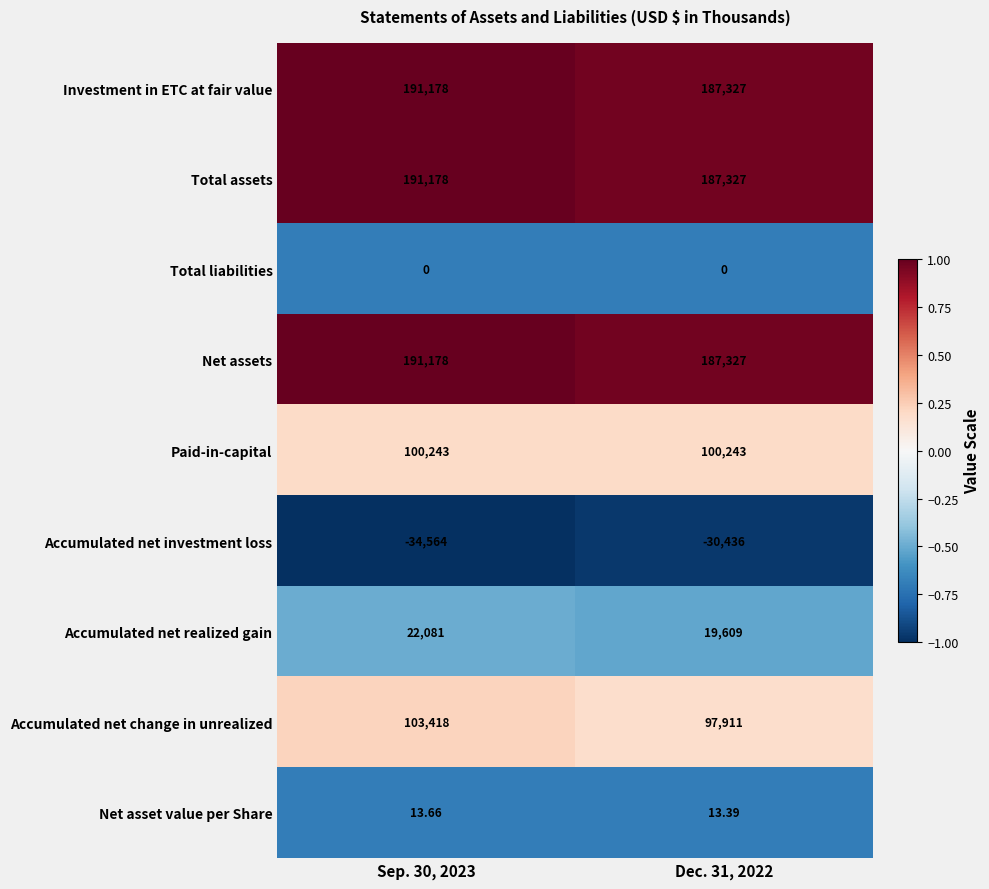

Which series changed the most between Sep. 30, 2023 and Dec. 31, 2022?

Accumulated net change in unrealized